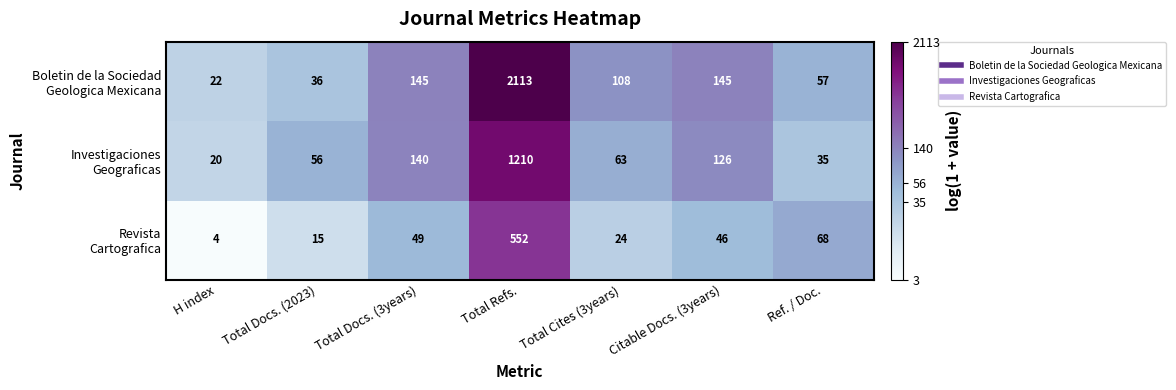

At which category is the sum across all series the highest?

Total Refs.